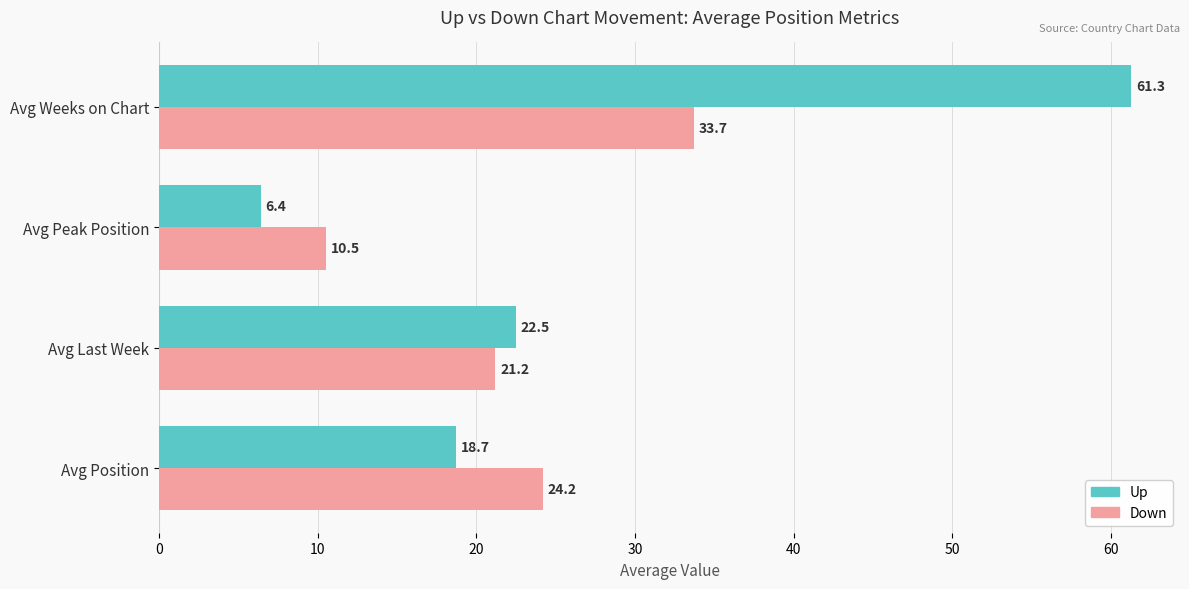

What is the sum of all Up values?

108.9